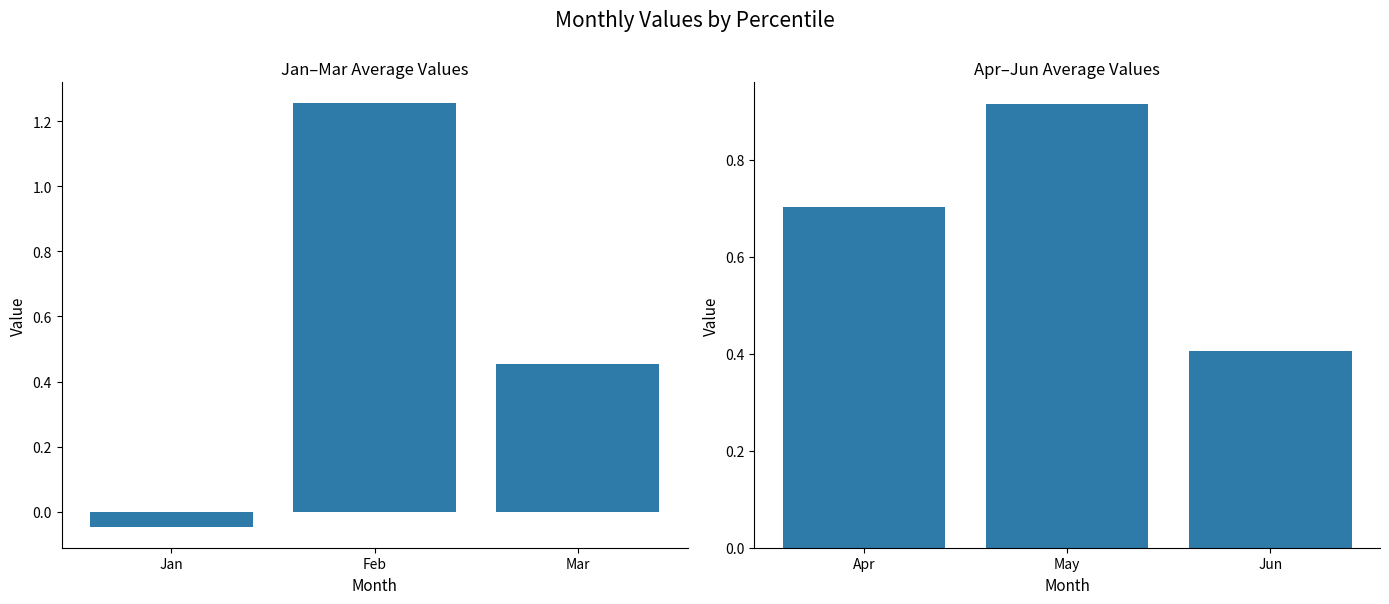

Which series has the largest total across all categories?

Apr-Jun avg